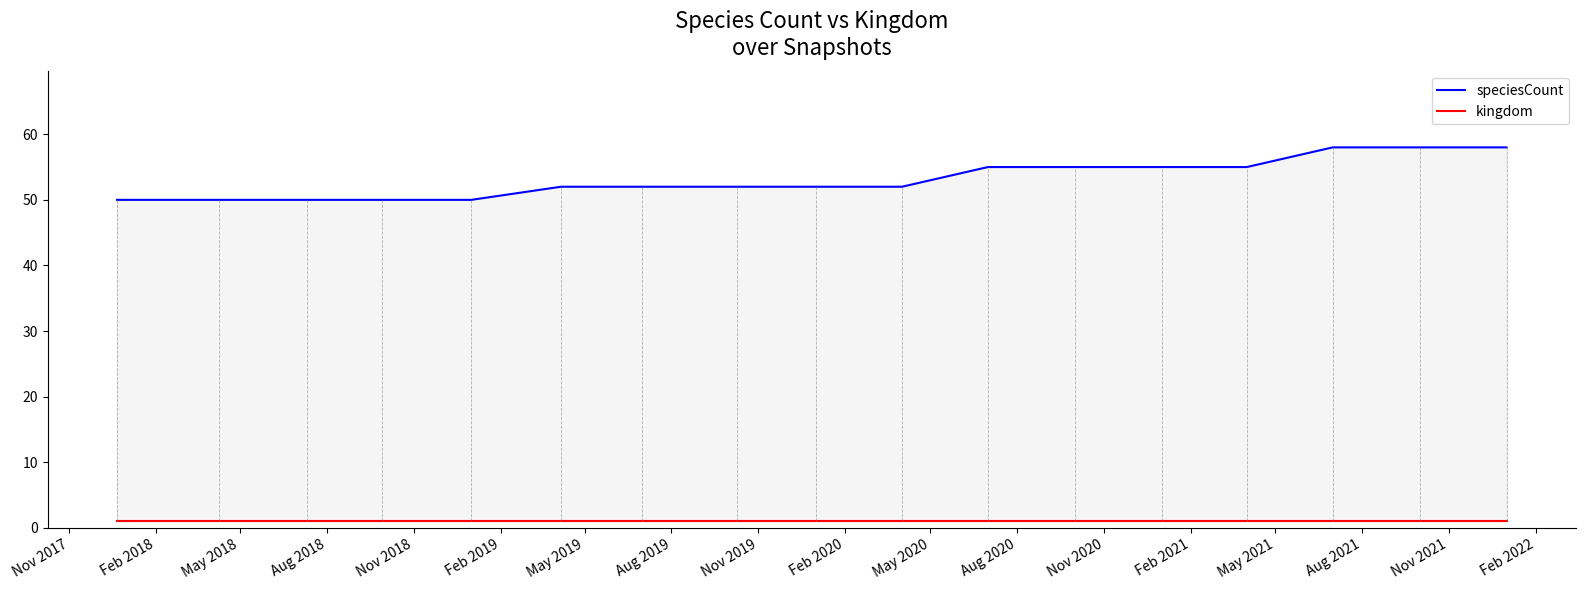

Reading left to right, transcribe all the data shown in this chart.

speciesCount: 50	50	50	50	50	52	52	52	52	52	55	55	55	55	58	58	58
kingdom: 1	1	1	1	1	1	1	1	1	1	1	1	1	1	1	1	1